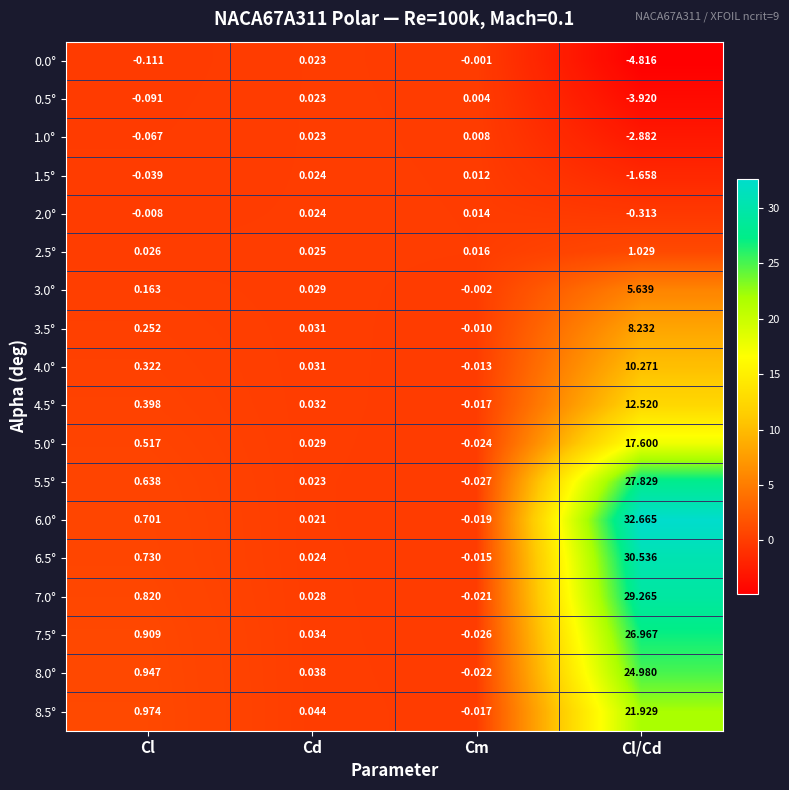

Where does the 2.0° series first go above 0?

Cd